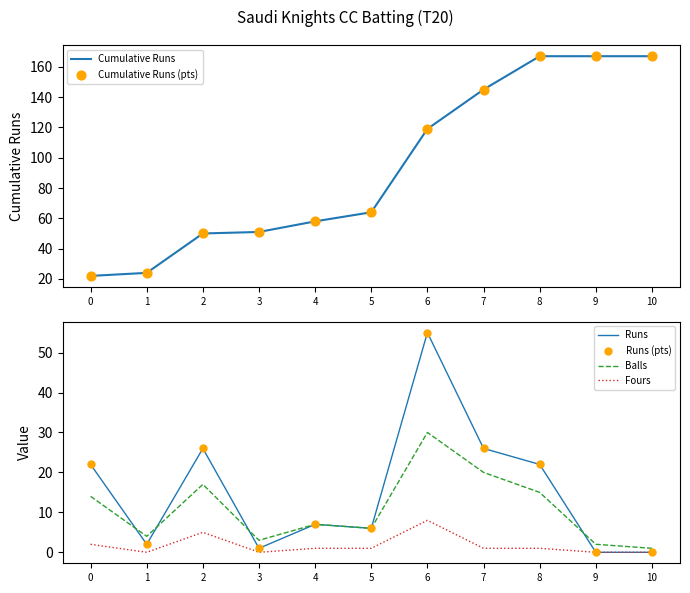

Which series has the largest total across all categories?

Cumulative Runs